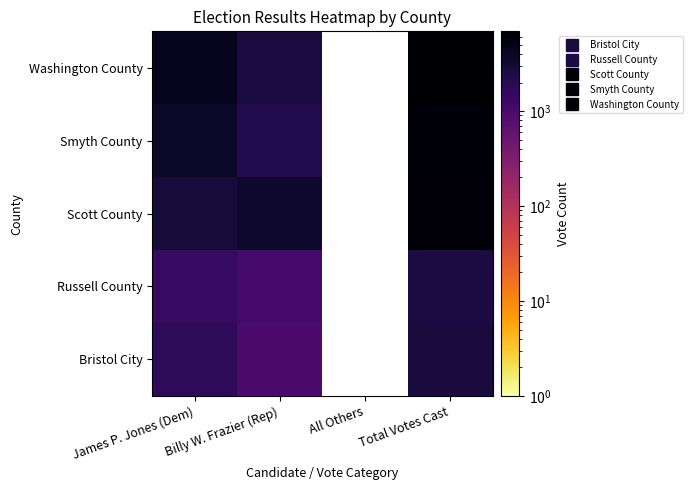

Reading right to left, extract all data points from this chart.

Bristol City: Total Votes Cast=2702	All Others=0	Billy W. Frazier (Rep)=1000	James P. Jones (Dem)=1702
Russell County: Total Votes Cast=2501	All Others=0	Billy W. Frazier (Rep)=1081	James P. Jones (Dem)=1420
Scott County: Total Votes Cast=6154	All Others=0	Billy W. Frazier (Rep)=3277	James P. Jones (Dem)=2877
Smyth County: Total Votes Cast=5897	All Others=0	Billy W. Frazier (Rep)=2145	James P. Jones (Dem)=3752
Washington County: Total Votes Cast=6926	All Others=0	Billy W. Frazier (Rep)=2592	James P. Jones (Dem)=4334